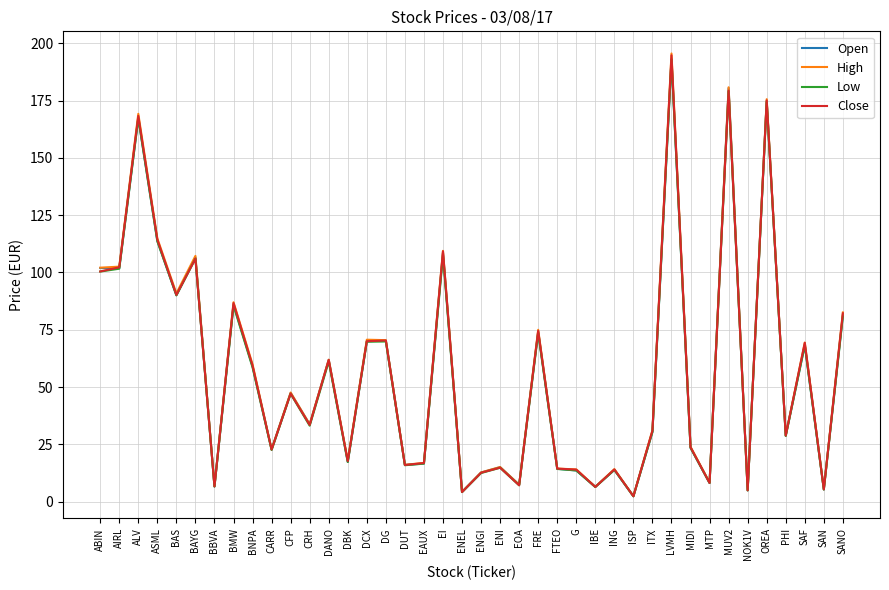

Between EI and FRE, which series saw the biggest shift?

Close